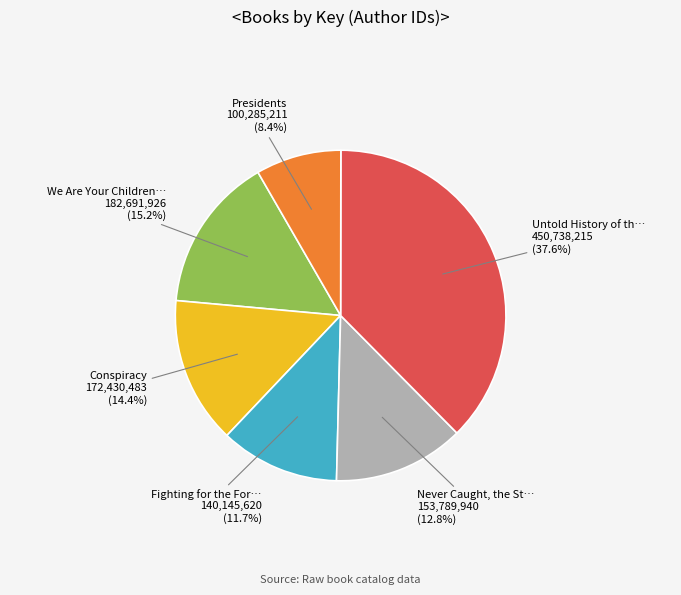

Is there a majority slice in this chart?

No